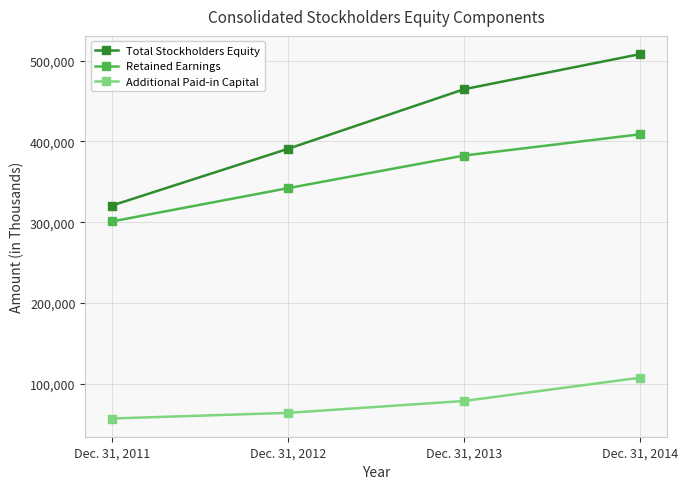

Reading right to left, list all the values displayed in this chart.

Total Stockholders Equity: Dec. 31, 2014=508252	Dec. 31, 2013=464725	Dec. 31, 2012=390857	Dec. 31, 2011=320577
Retained Earnings: Dec. 31, 2014=408911	Dec. 31, 2013=382576	Dec. 31, 2012=342158	Dec. 31, 2011=300877
Additional Paid-in Capital: Dec. 31, 2014=107336	Dec. 31, 2013=78495	Dec. 31, 2012=63770	Dec. 31, 2011=56796